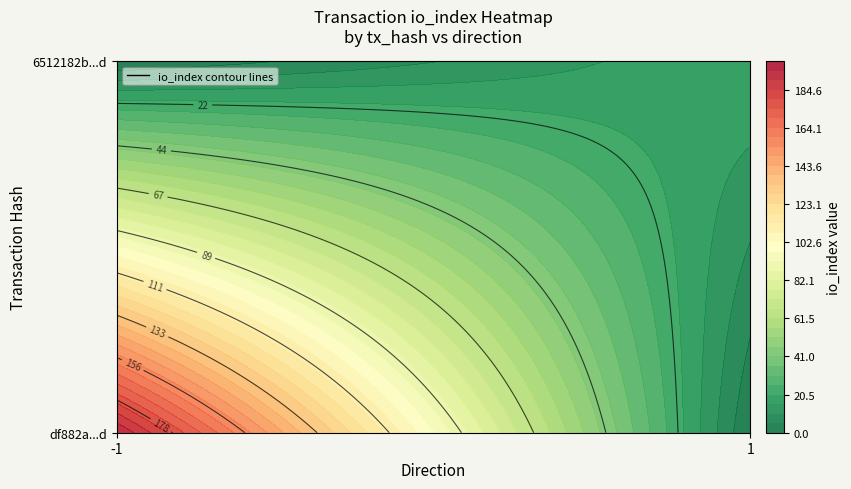

What is the highest value of the df882a612abb3520d98a4deb464c75b6626da9d series?

195